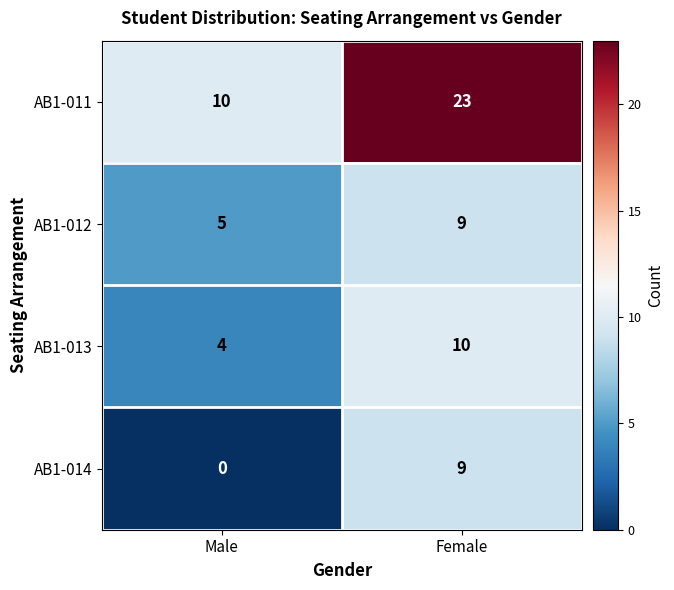

What value does the AB1-011 series have at Female?

23